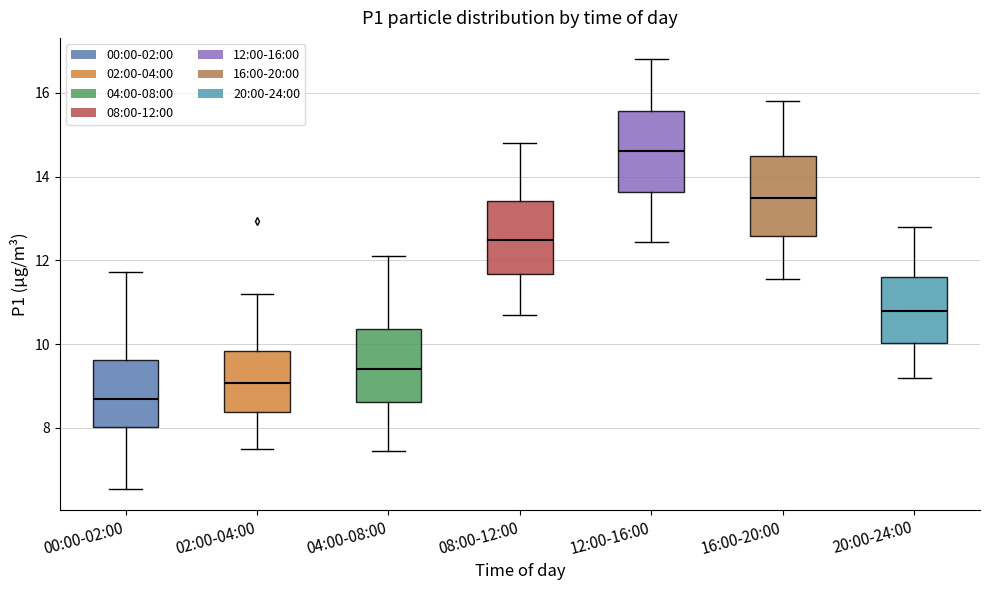

Where does the median line of the box for 20:00-24:00 sit on the y-axis? The values are not printed on the chart, so give them approximately, as read against the axis.

10.8